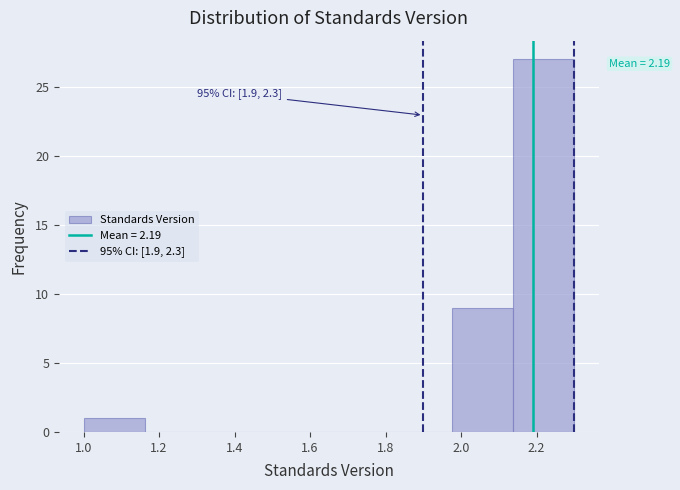

Over which range of the x-axis is the bar tallest?

2.14 to 2.30